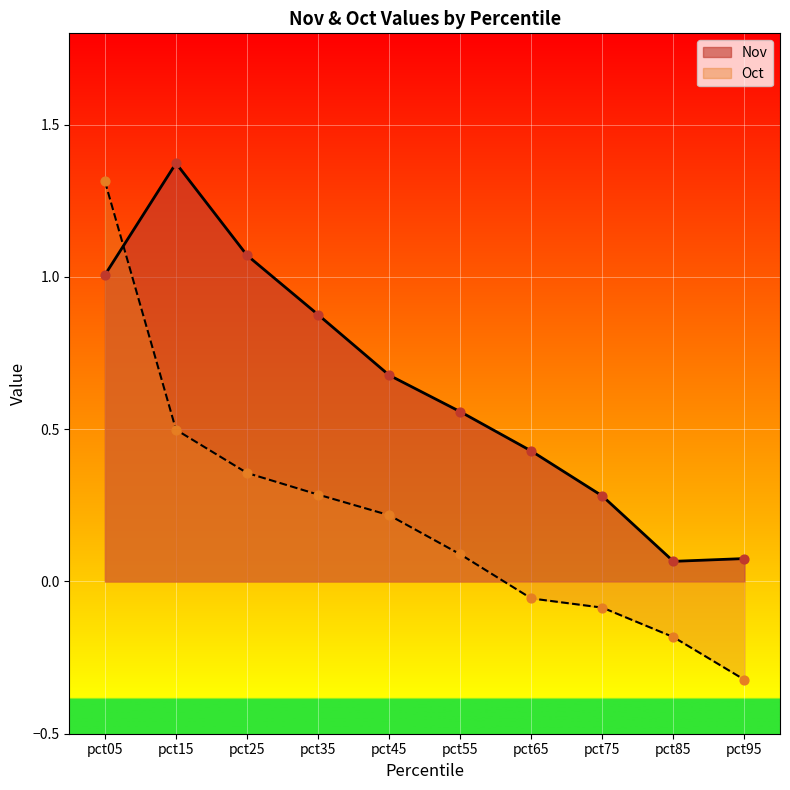

Which series reaches the maximum Y coordinate?

Nov